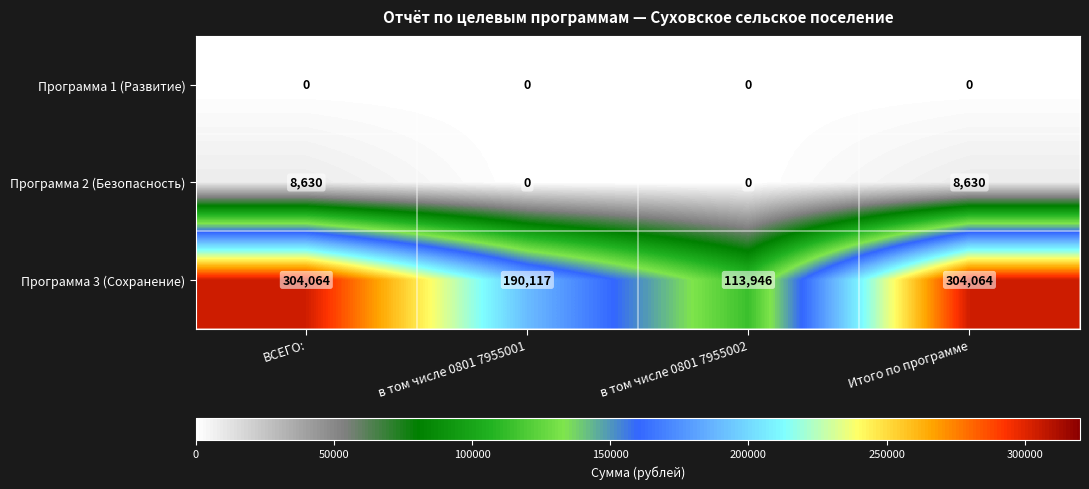

What is the greatest value displayed?

304064